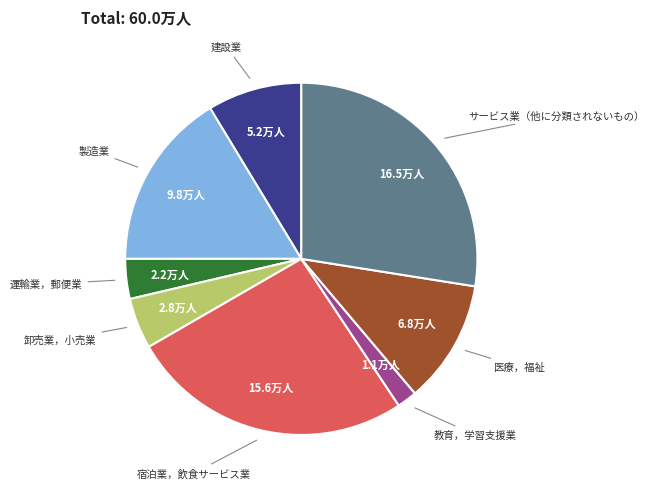

Which slice is the largest?

サービス業（他に分類されないもの）